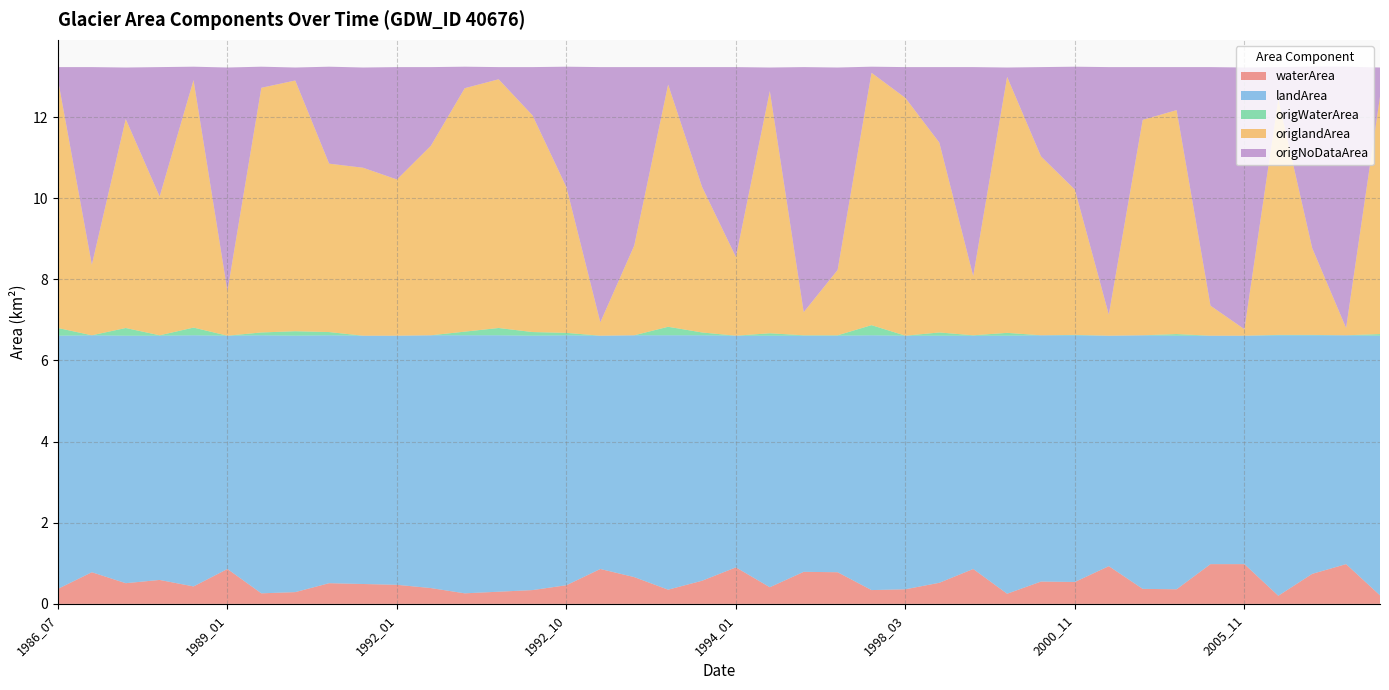

Reading right to left, transcribe all the data shown in this chart.

waterArea: 2006_12=0.2	2006_03=1.0	2006_02=0.7	2005_12=0.2	2005_11=1.0	2005_01=1.0	2004_04=0.4	2003_11=0.4	2003_01=0.9	2000_11=0.5	1999_11=0.6	1999_08=0.2	1999_05=0.9	1999_03=0.5	1998_03=0.4	1997_07=0.3	1997_05=0.8	1996_04=0.8	1995_10=0.4	1994_01=0.9	1993_06=0.6	1993_05=0.3	1993_03=0.7	1993_01=0.9	1992_10=0.5	1992_09=0.3	1992_07=0.3	1992_04=0.3	1992_03=0.4	1992_01=0.5	1991_09=0.5	1991_06=0.5	1991_05=0.3	1989_09=0.3	1989_01=0.9	1988_07=0.4	1988_03=0.6	1988_01=0.5	1987_06=0.8	1986_07=0.4
landArea: 2006_12=6.4	2006_03=5.6	2006_02=5.9	2005_12=6.4	2005_11=5.6	2005_01=5.6	2004_04=6.2	2003_11=6.2	2003_01=5.7	2000_11=6.1	1999_11=6.1	1999_08=6.4	1999_05=5.8	1999_03=6.1	1998_03=6.2	1997_07=6.3	1997_05=5.8	1996_04=5.8	1995_10=6.2	1994_01=5.7	1993_06=6.0	1993_05=6.3	1993_03=6.0	1993_01=5.8	1992_10=6.2	1992_09=6.3	1992_07=6.3	1992_04=6.4	1992_03=6.2	1992_01=6.1	1991_09=6.1	1991_06=6.1	1991_05=6.3	1989_09=6.4	1989_01=5.8	1988_07=6.2	1988_03=6.0	1988_01=6.1	1987_06=5.8	1986_07=6.2
origWaterArea: 2006_12=0.0	2006_03=0.0	2006_02=0.0	2005_12=0.0	2005_11=0.0	2005_01=0.0	2004_04=0.0	2003_11=0.0	2003_01=0.0	2000_11=0.0	1999_11=0.0	1999_08=0.1	1999_05=0.0	1999_03=0.1	1998_03=0.0	1997_07=0.2	1997_05=0.0	1996_04=0.0	1995_10=0.1	1994_01=0.0	1993_06=0.1	1993_05=0.2	1993_03=0.0	1993_01=0.0	1992_10=0.1	1992_09=0.1	1992_07=0.2	1992_04=0.1	1992_03=0.0	1992_01=0.0	1991_09=0.0	1991_06=0.1	1991_05=0.1	1989_09=0.1	1989_01=0.0	1988_07=0.2	1988_03=0.0	1988_01=0.2	1987_06=0.0	1986_07=0.2
origlandArea: 2006_12=5.8	2006_03=0.2	2006_02=2.1	2005_12=5.8	2005_11=0.2	2005_01=0.7	2004_04=5.5	2003_11=5.3	2003_01=0.5	2000_11=3.6	1999_11=4.4	1999_08=6.3	1999_05=1.5	1999_03=4.7	1998_03=5.9	1997_07=6.2	1997_05=1.6	1996_04=0.6	1995_10=6.0	1994_01=1.9	1993_06=3.6	1993_05=6.0	1993_03=2.2	1993_01=0.3	1992_10=3.6	1992_09=5.3	1992_07=6.1	1992_04=6.0	1992_03=4.7	1992_01=3.9	1991_09=4.1	1991_06=4.2	1991_05=6.2	1989_09=6.0	1989_01=1.1	1988_07=6.1	1988_03=3.4	1988_01=5.2	1987_06=1.7	1986_07=6.1
origNoDataArea: 2006_12=0.7	2006_03=6.4	2006_02=4.5	2005_12=0.8	2005_11=6.5	2005_01=5.9	2004_04=1.1	2003_11=1.3	2003_01=6.1	2000_11=3.0	1999_11=2.2	1999_08=0.2	1999_05=5.2	1999_03=1.9	1998_03=0.8	1997_07=0.1	1997_05=5.0	1996_04=6.0	1995_10=0.6	1994_01=4.7	1993_06=3.0	1993_05=0.4	1993_03=4.4	1993_01=6.3	1992_10=3.0	1992_09=1.2	1992_07=0.3	1992_04=0.5	1992_03=1.9	1992_01=2.8	1991_09=2.5	1991_06=2.4	1991_05=0.3	1989_09=0.5	1989_01=5.5	1988_07=0.3	1988_03=3.2	1988_01=1.3	1987_06=4.9	1986_07=0.3